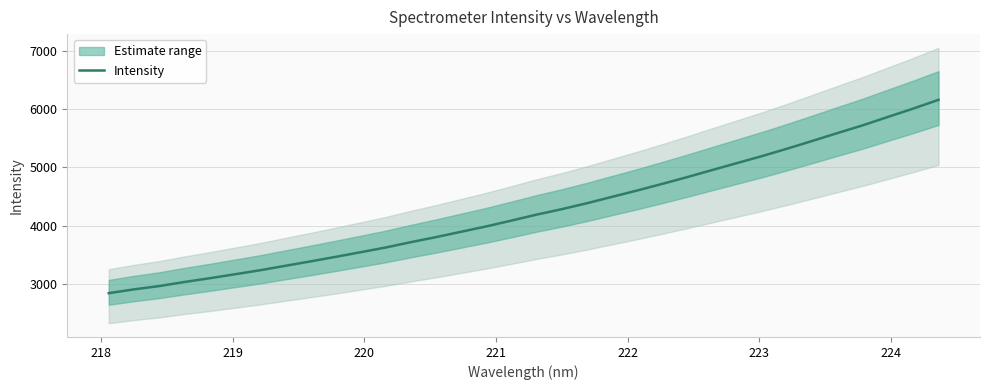

True or false: there are more than 2 points higher than both neighbors.

False